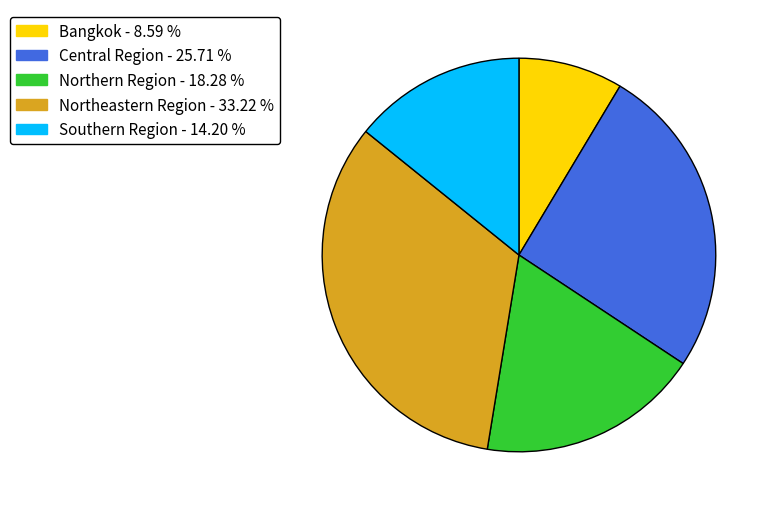

Which has a higher value, Bangkok or Northern Region?

Northern Region